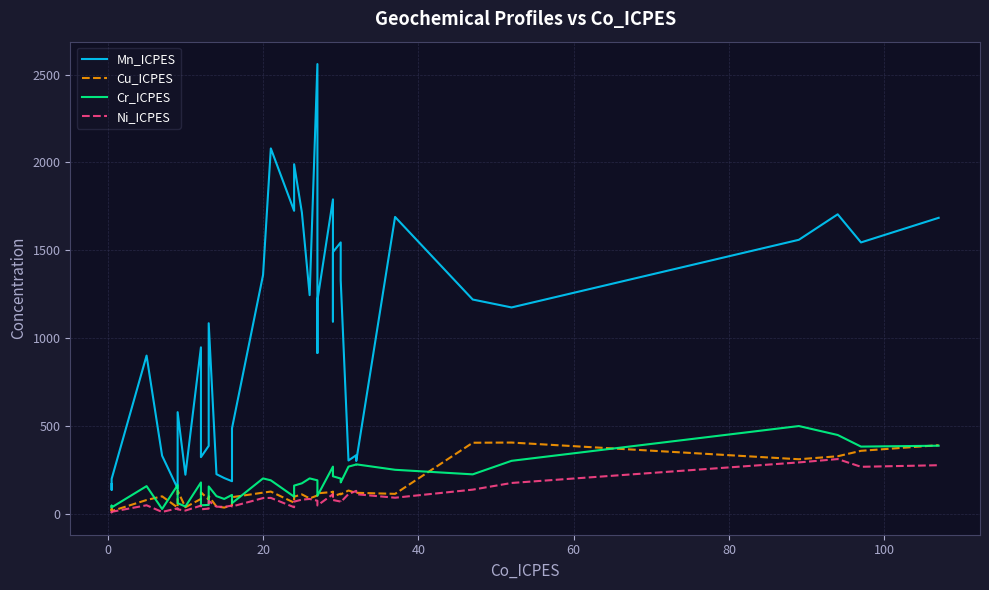

Rank the series by their maximum value, from highest to lowest.

Mn_ICPES, Cr_ICPES, Cu_ICPES, Ni_ICPES